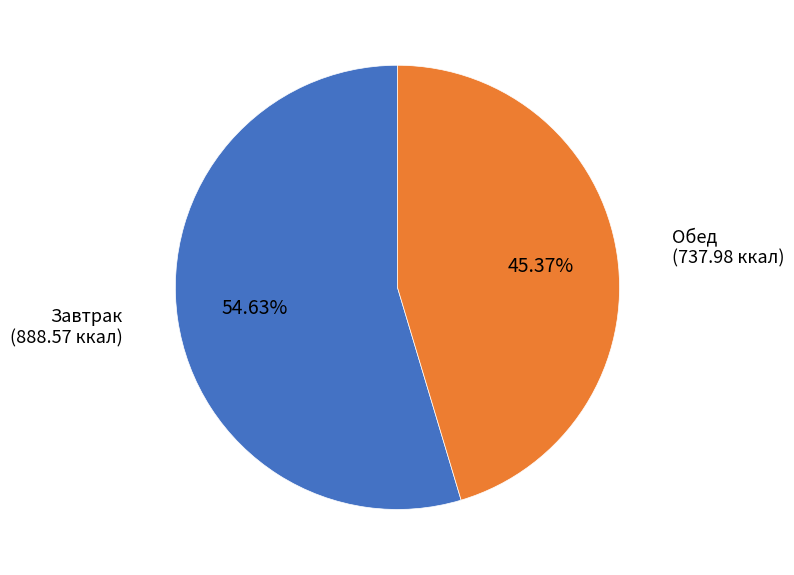

To the nearest percent, what is the difference between the largest and smallest slice percentages?

9%